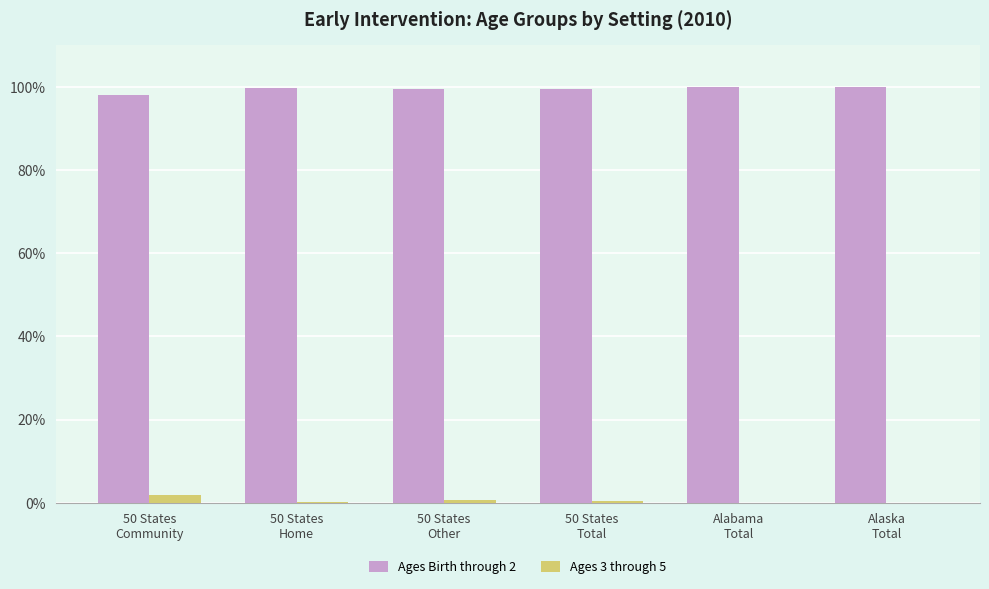

Are the bars horizontal?

No